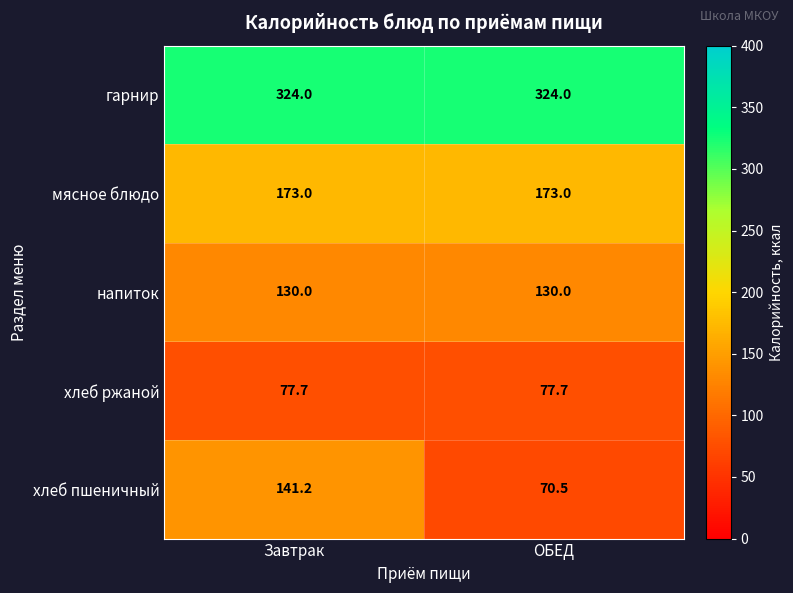

What is the minimum value shown in the chart?

70.5